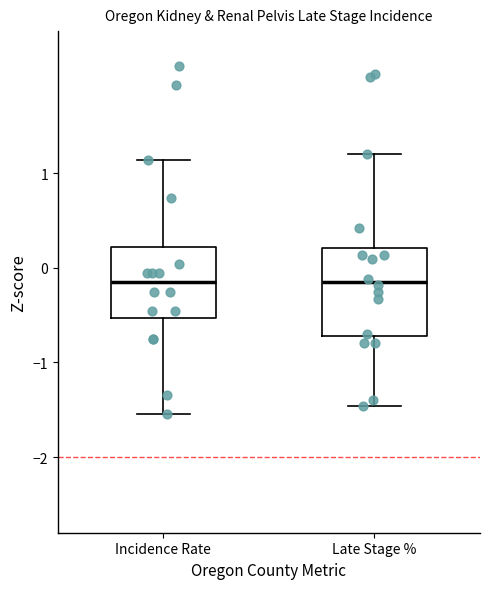

Comparing the boxes themselves (not the whiskers), which one is the tallest?

Late Stage %